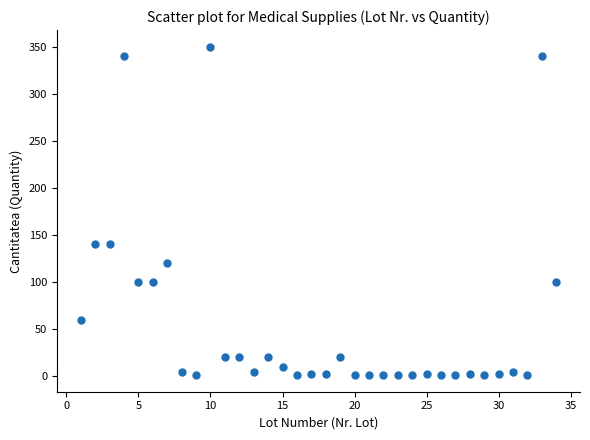

What is the range of Y values (max minus min)?

349